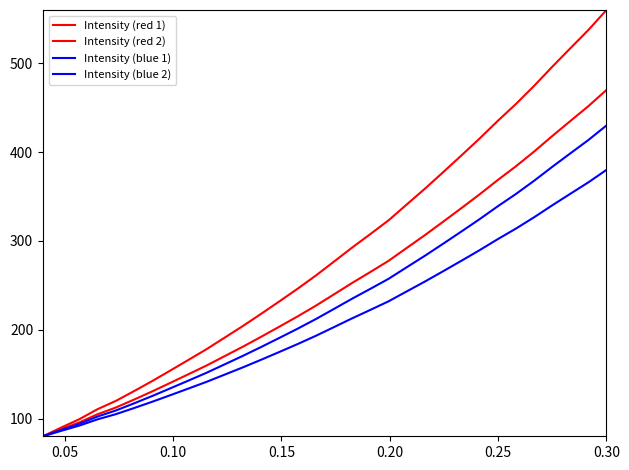

True or false: Intensity (blue 1) and Intensity (red 2) intersect in this chart.

False